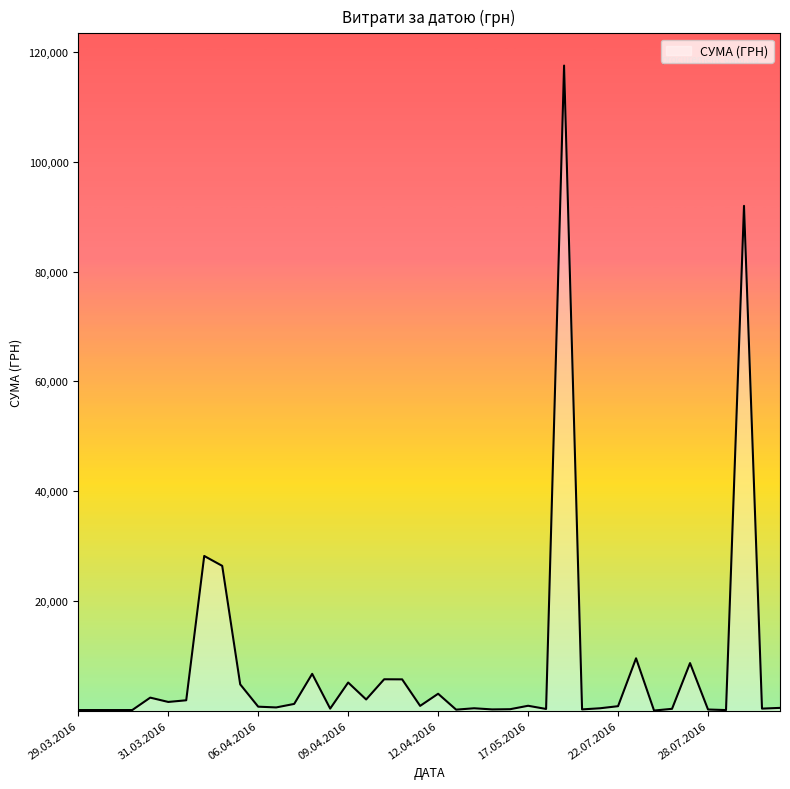

What is the difference between the maximum and minimum values?

117557.6